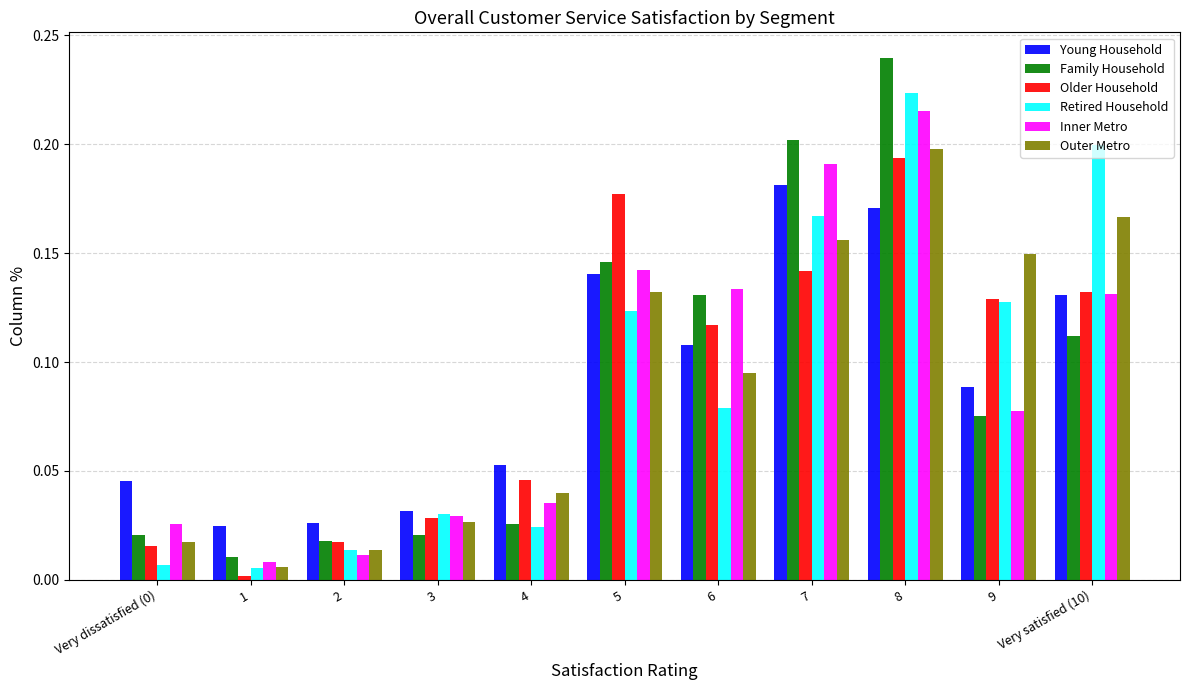

At how many categories does at least one series exceed 0?

11